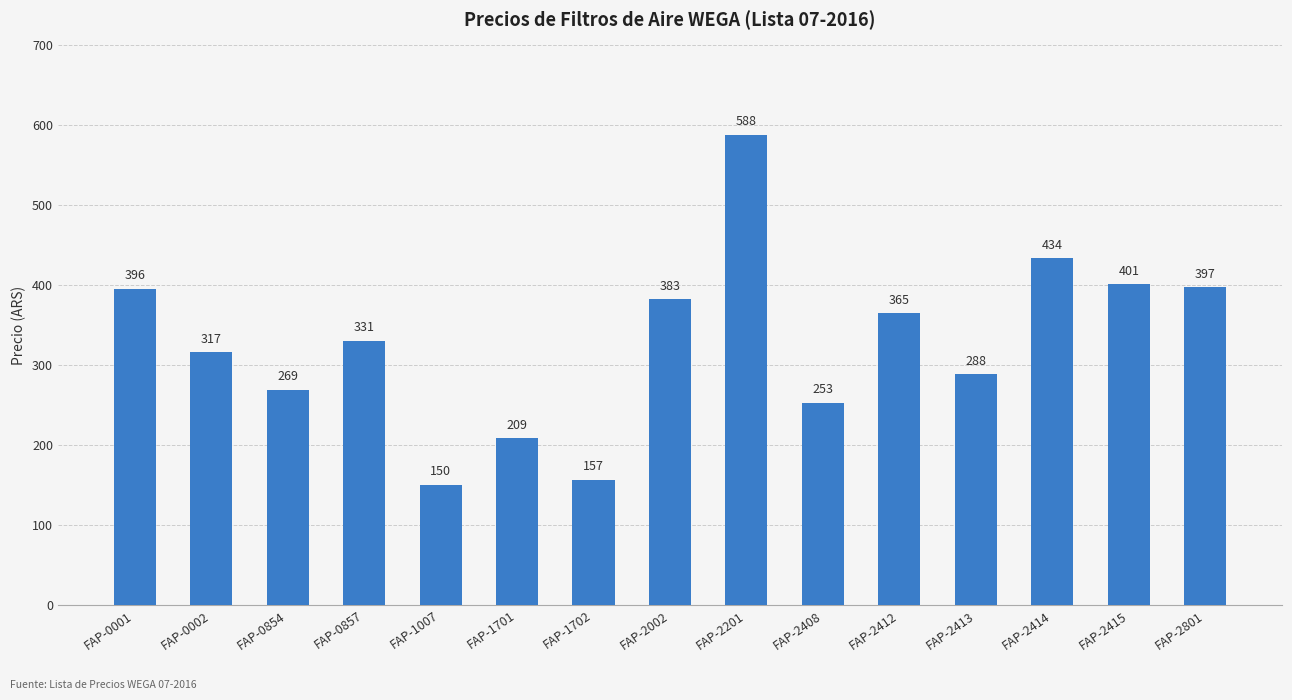

How many bars are there in total?

15